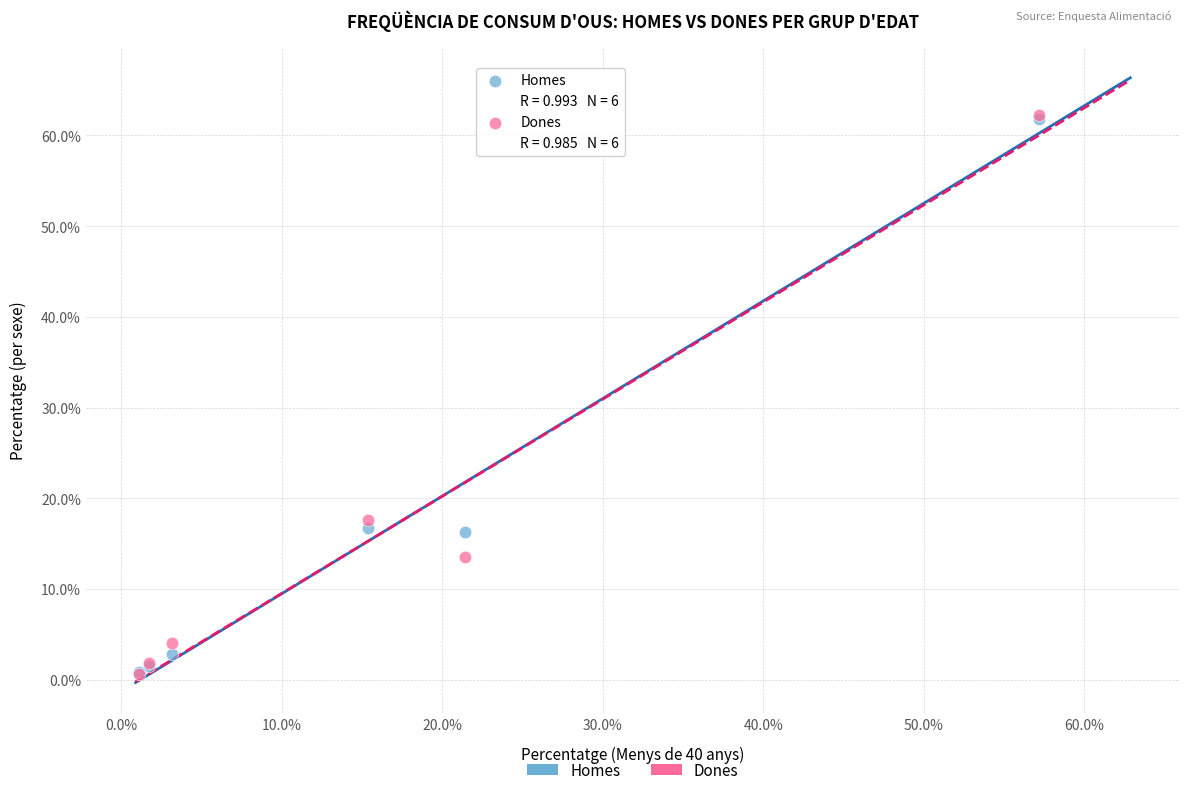

Which series has the widest spread of Y values?

Dones